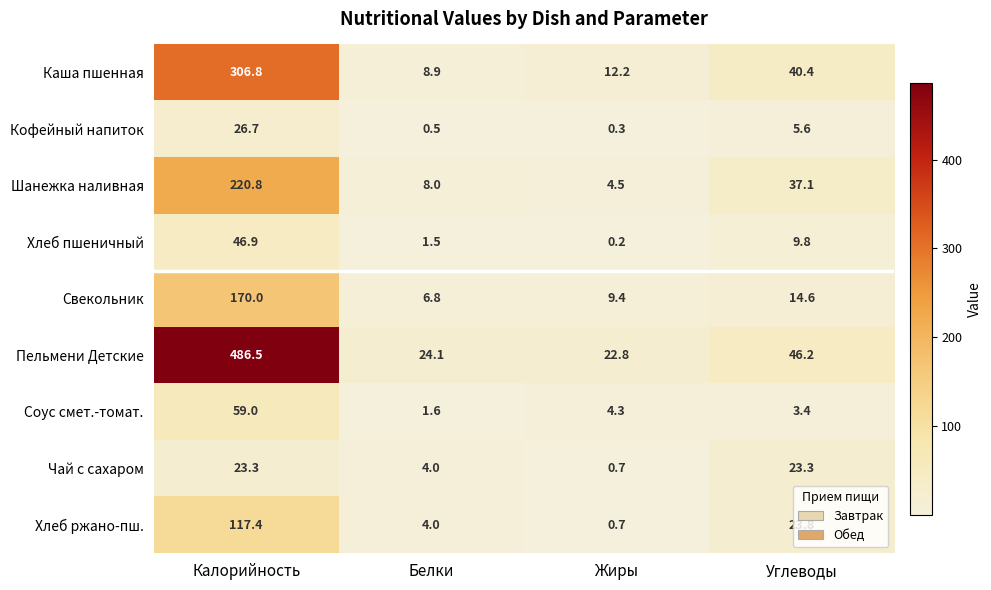

What is the difference between the maximum and minimum values in the Кофейный напиток series?

26.4